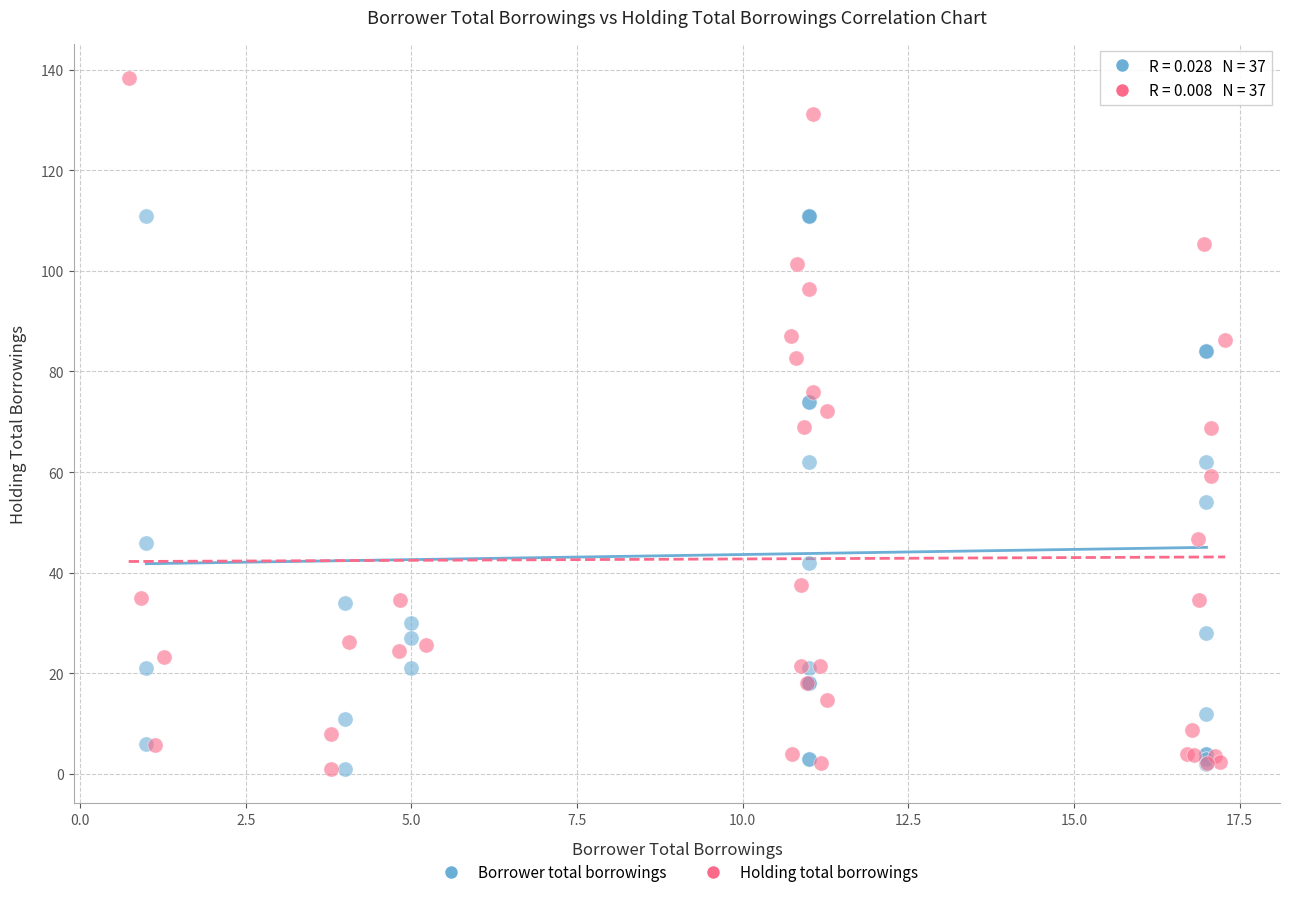

Which series has the largest Y range (max minus min)?

Holding total borrowings